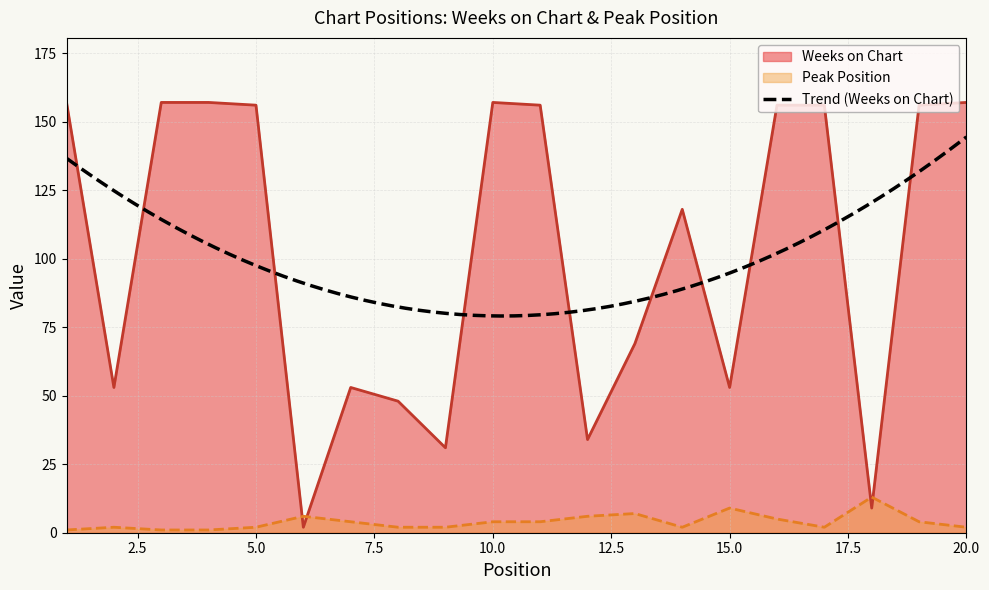

What is the spread (max minus min) of values at 19?

152